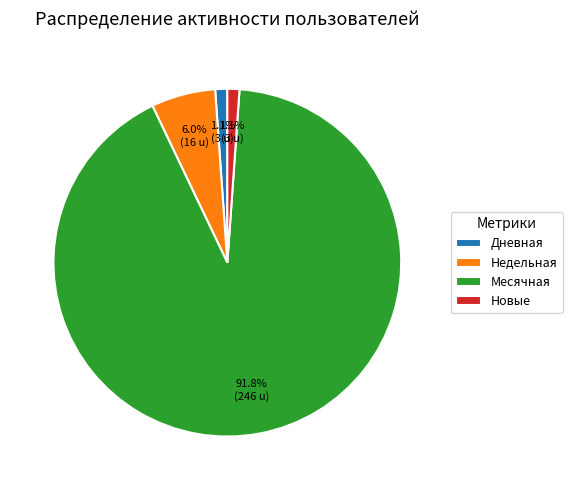

What is the ratio of the value at Новые to the value at Дневная?

1.0